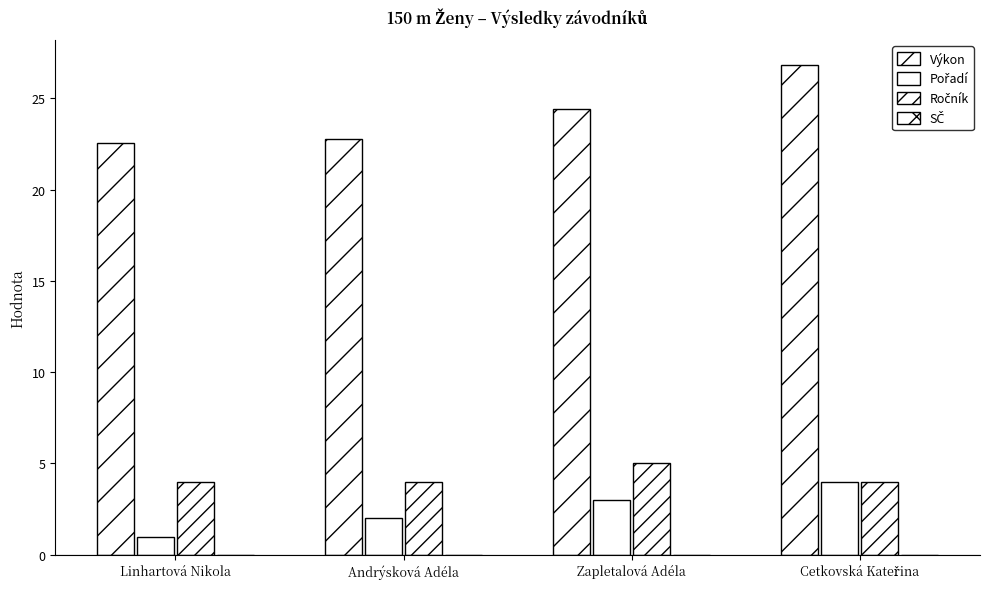

Rank the series at Andrýsková Adéla from highest to lowest value.

Výkon, Ročník, Pořadí, SČ